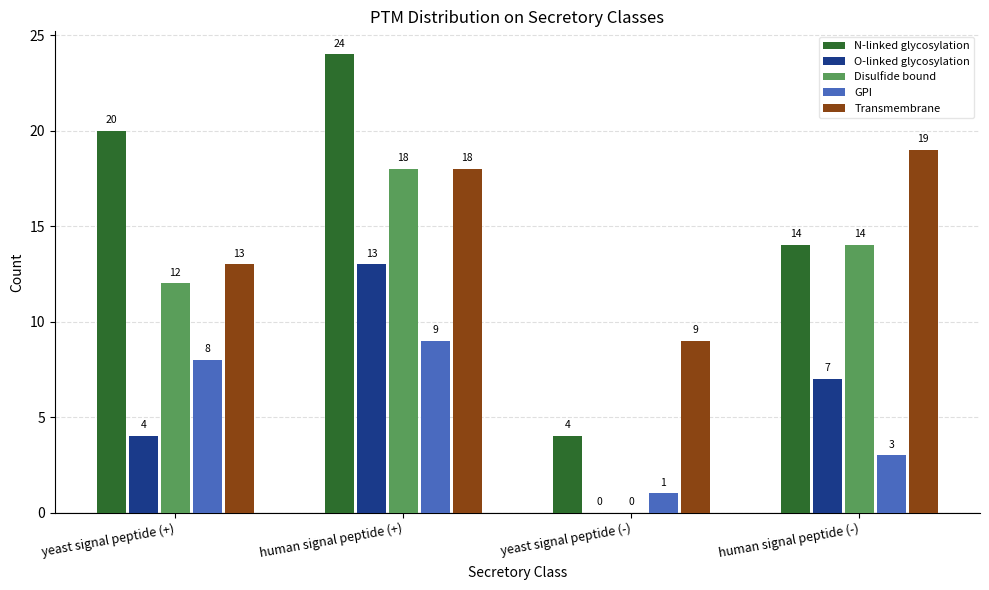

What is the sum of all GPI values?

21